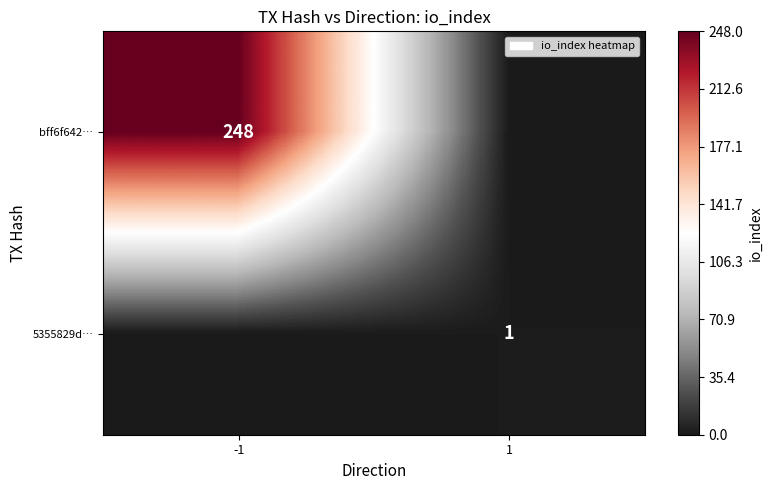

The value of 5355829d… at 1 is 2. True or false?

False